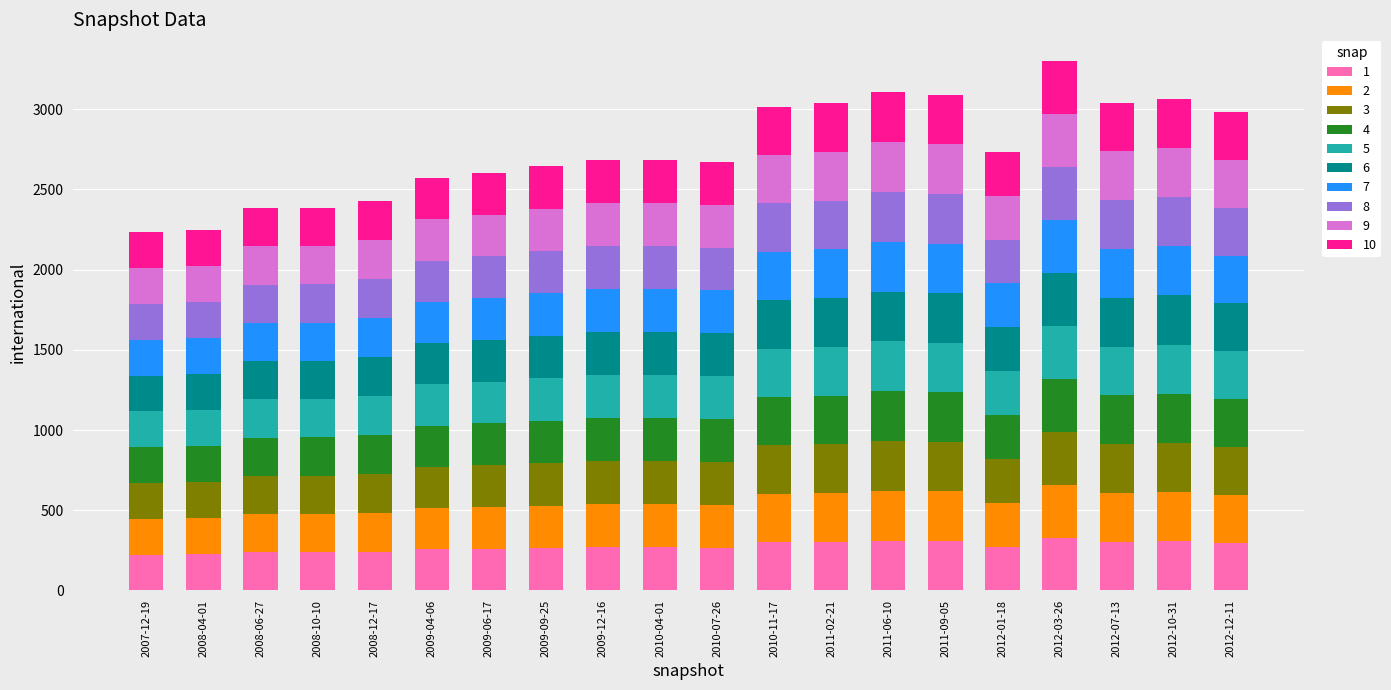

What is the total value across all series at 2012-01-18?

2734.0